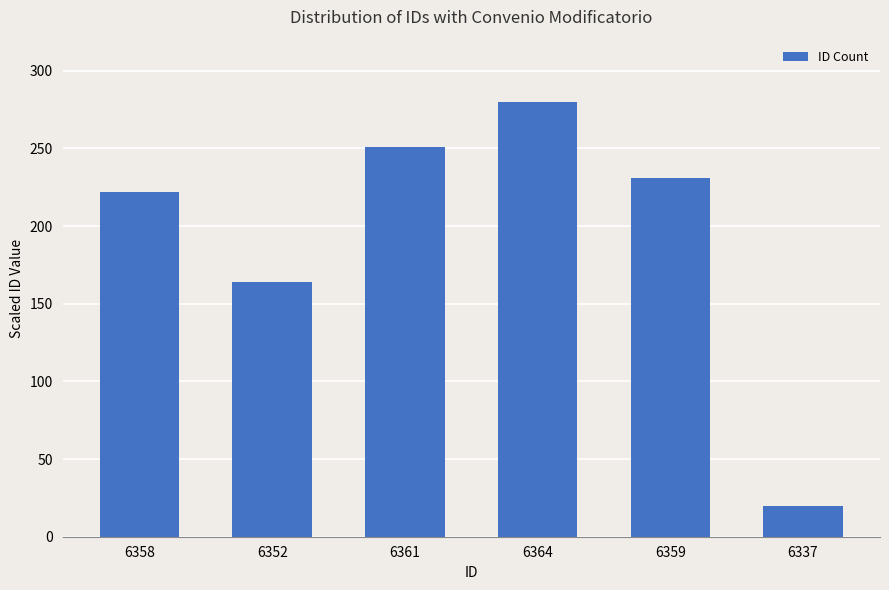

Where is the data nearest to the value 150?

6352